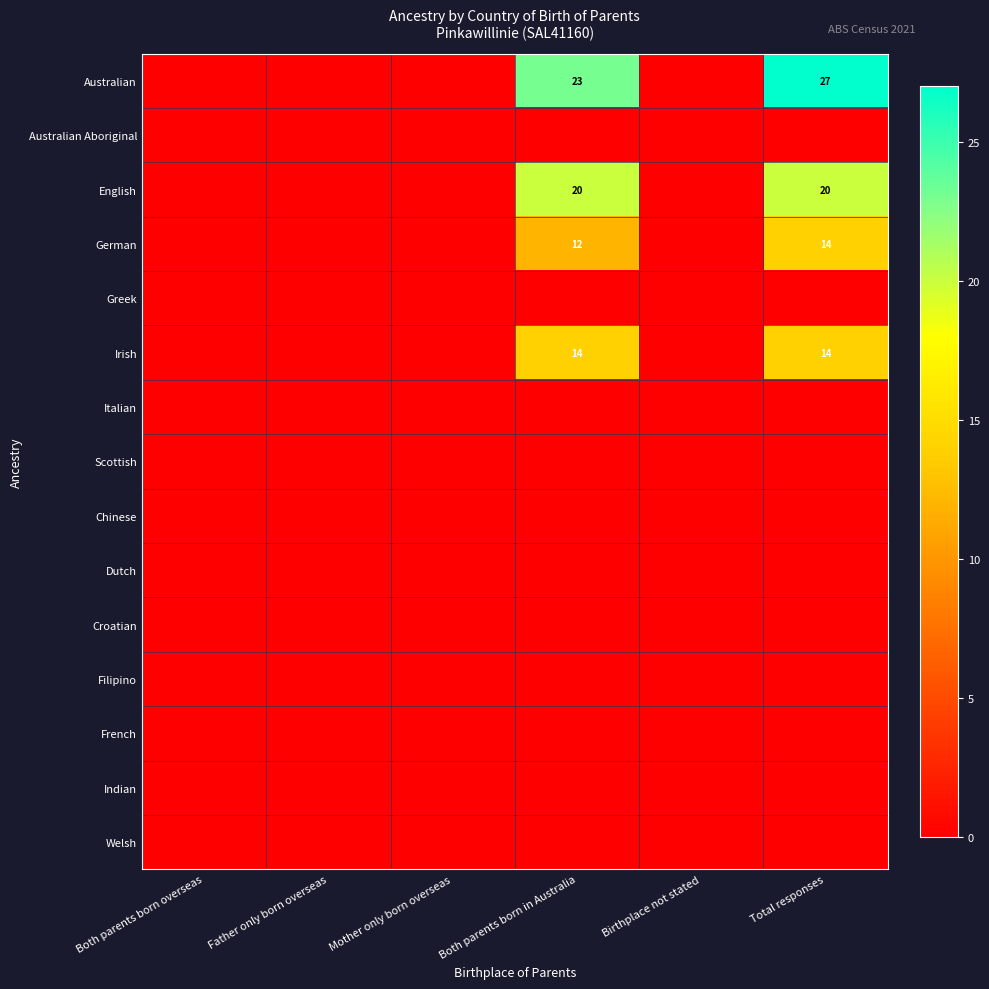

Is it true that Australian equals 23 at Both parents born in Australia?

True